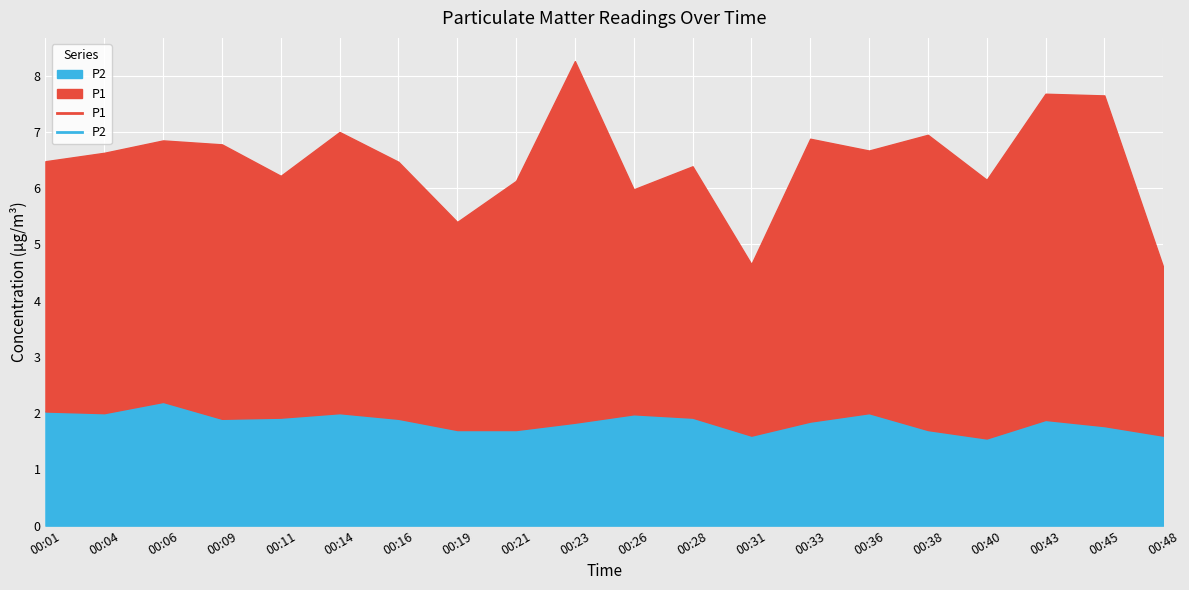

Which has a higher value, 00:06 or 00:21?

00:06